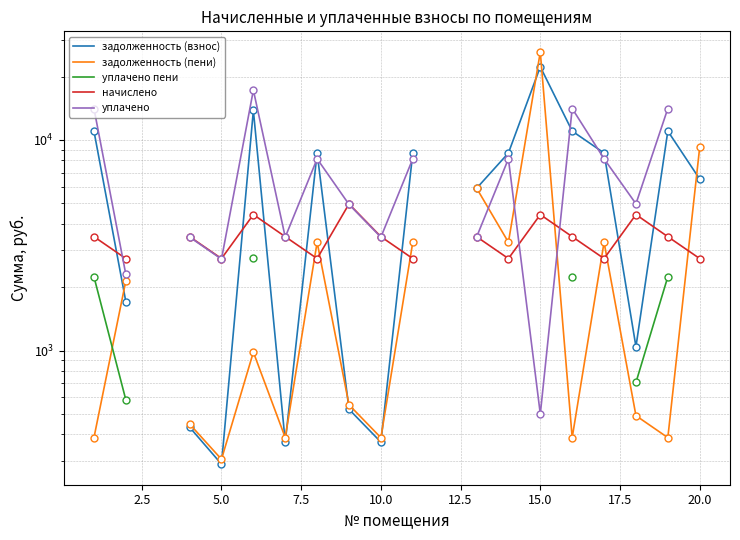

Count the number of data series in this chart.

5